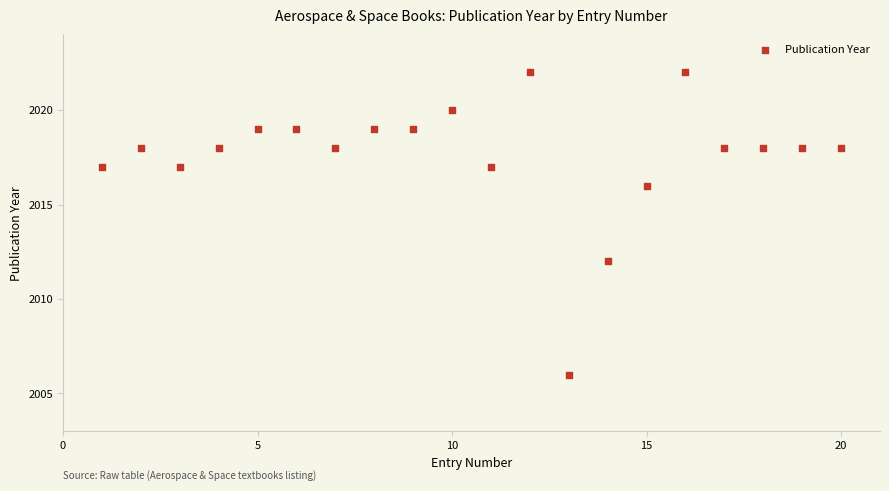

What is the range of Y values (max minus min)?

16